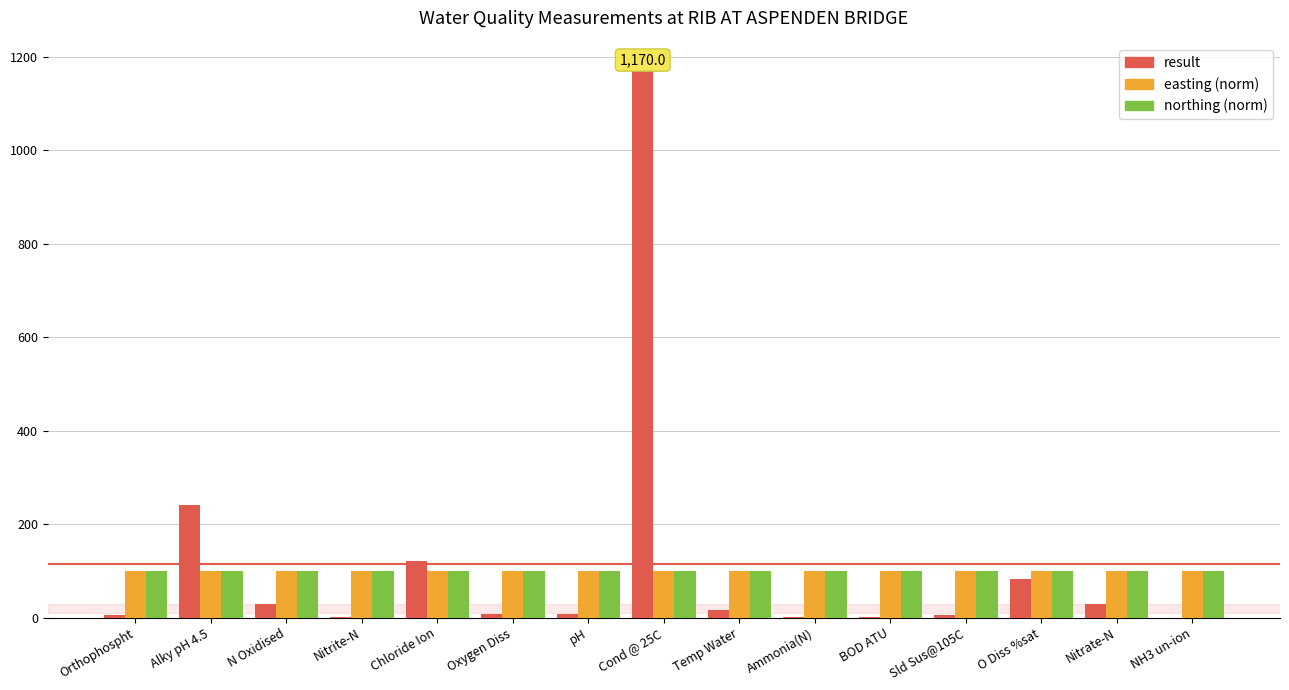

At which category is the sum across all series the highest?

Cond @ 25C